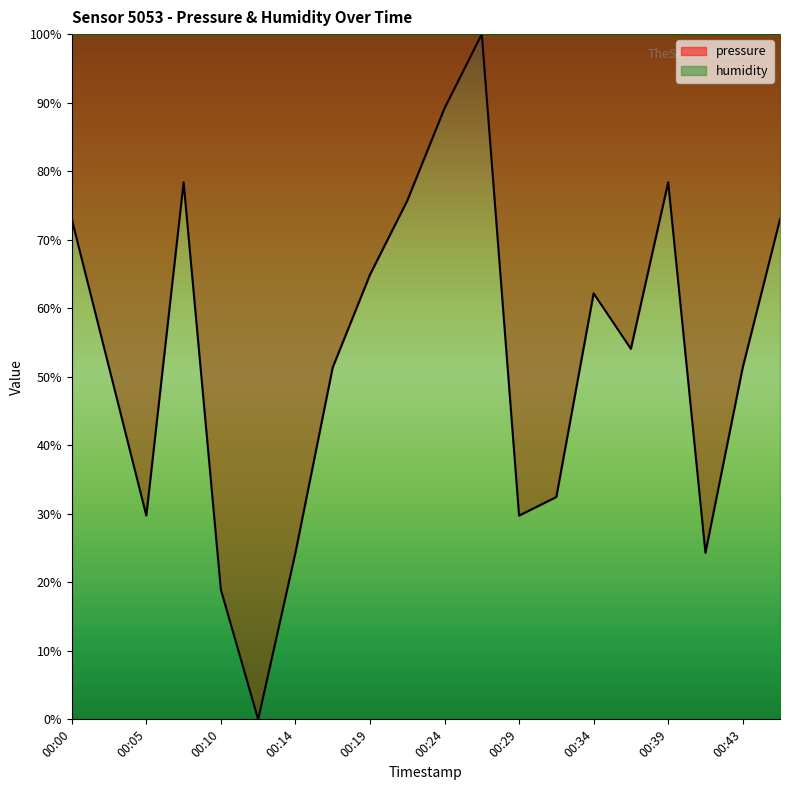

Where does the data first go above 54?

00:00